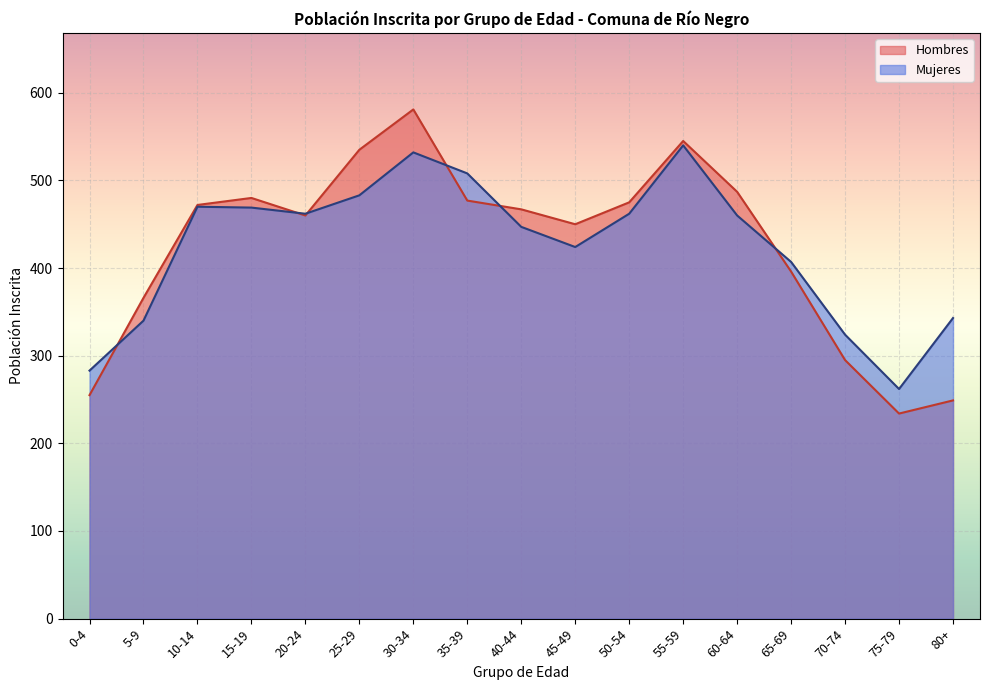

Reading right to left, what are all the values shown in this chart?

Hombres: 80+=249	75-79=234	70-74=295	65-69=396	60-64=487	55-59=545	50-54=475	45-49=450	40-44=467	35-39=477	30-34=581	25-29=535	20-24=460	15-19=480	10-14=472	5-9=366	0-4=255
Mujeres: 80+=343	75-79=262	70-74=324	65-69=407	60-64=460	55-59=540	50-54=462	45-49=424	40-44=447	35-39=508	30-34=532	25-29=483	20-24=462	15-19=469	10-14=470	5-9=340	0-4=283